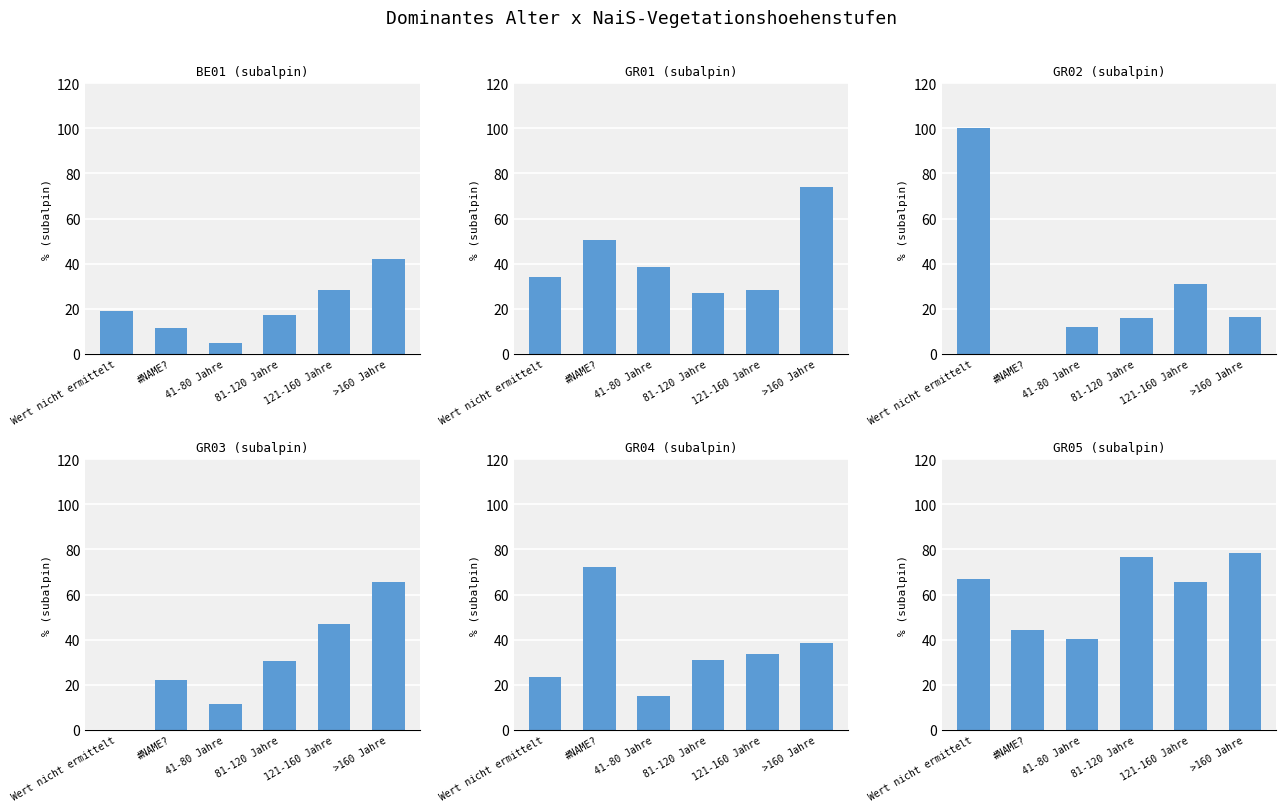

Between #NAME? and 81-120 Jahre, which series saw the biggest shift?

GR04 (subalpin)